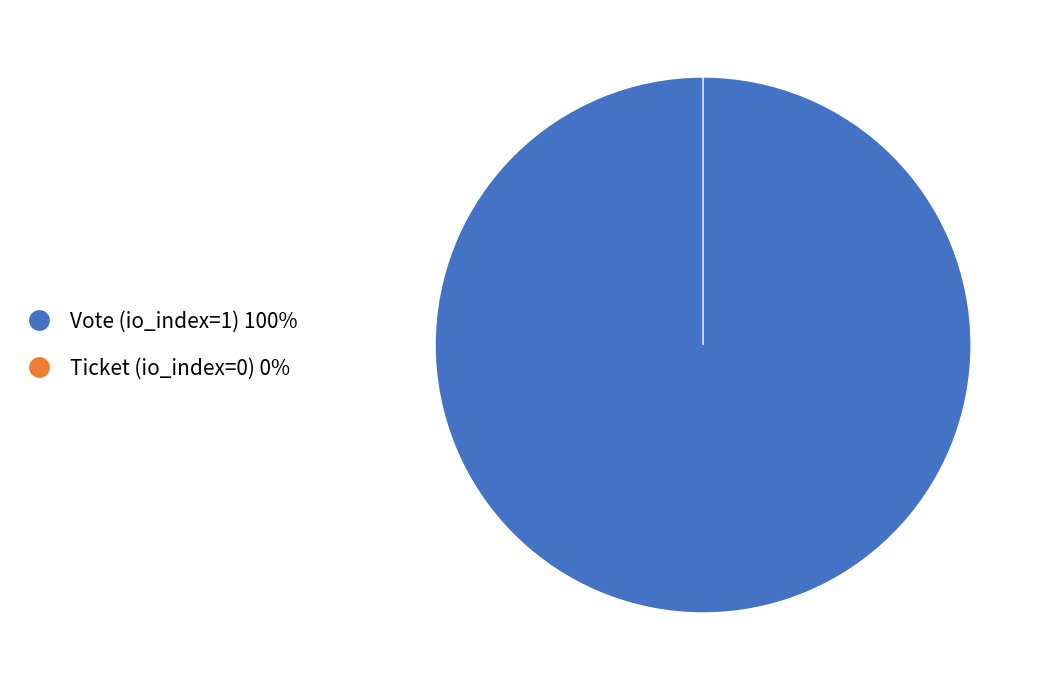

How many segments does this pie chart have?

2